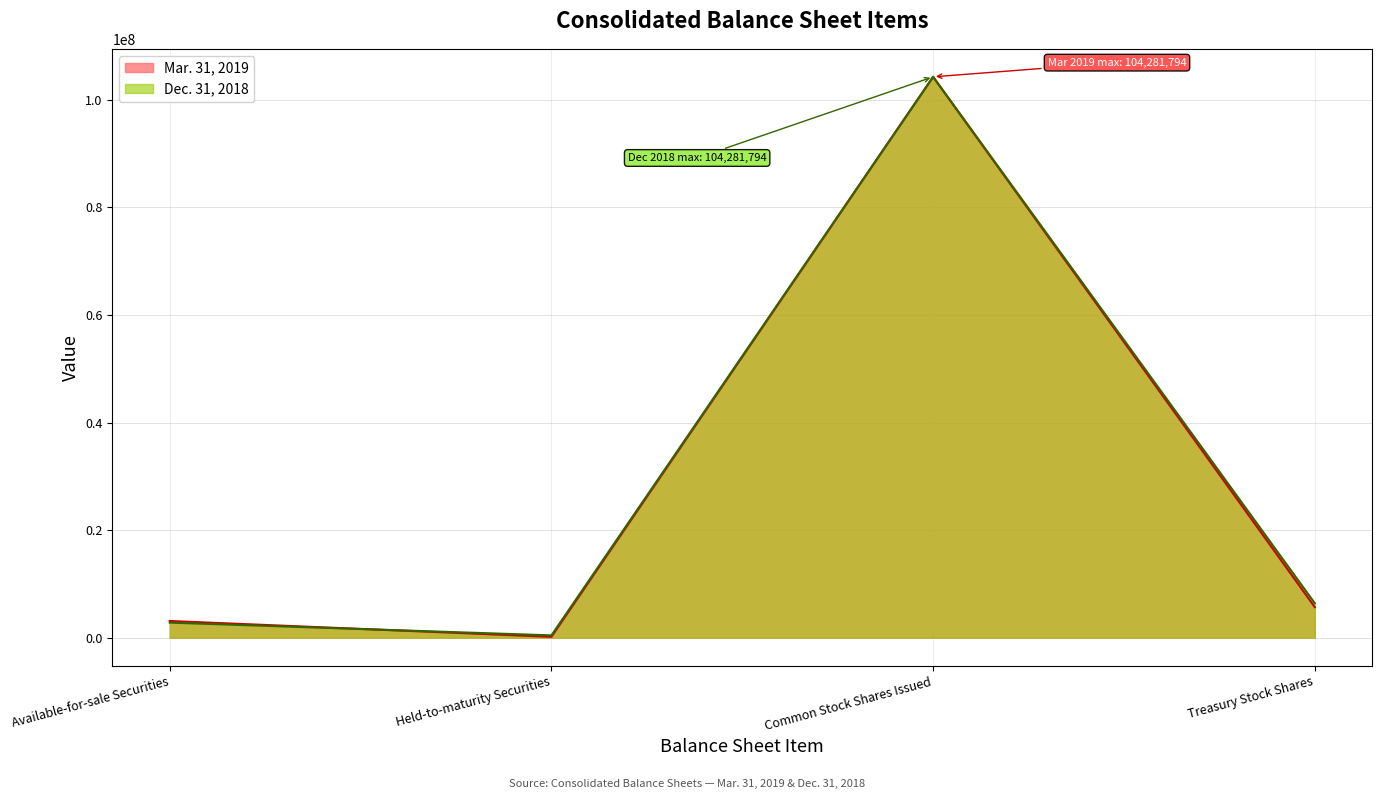

Read the Dec. 31, 2018 line value at Held-to-maturity Securities, to the nearest 50.

424100